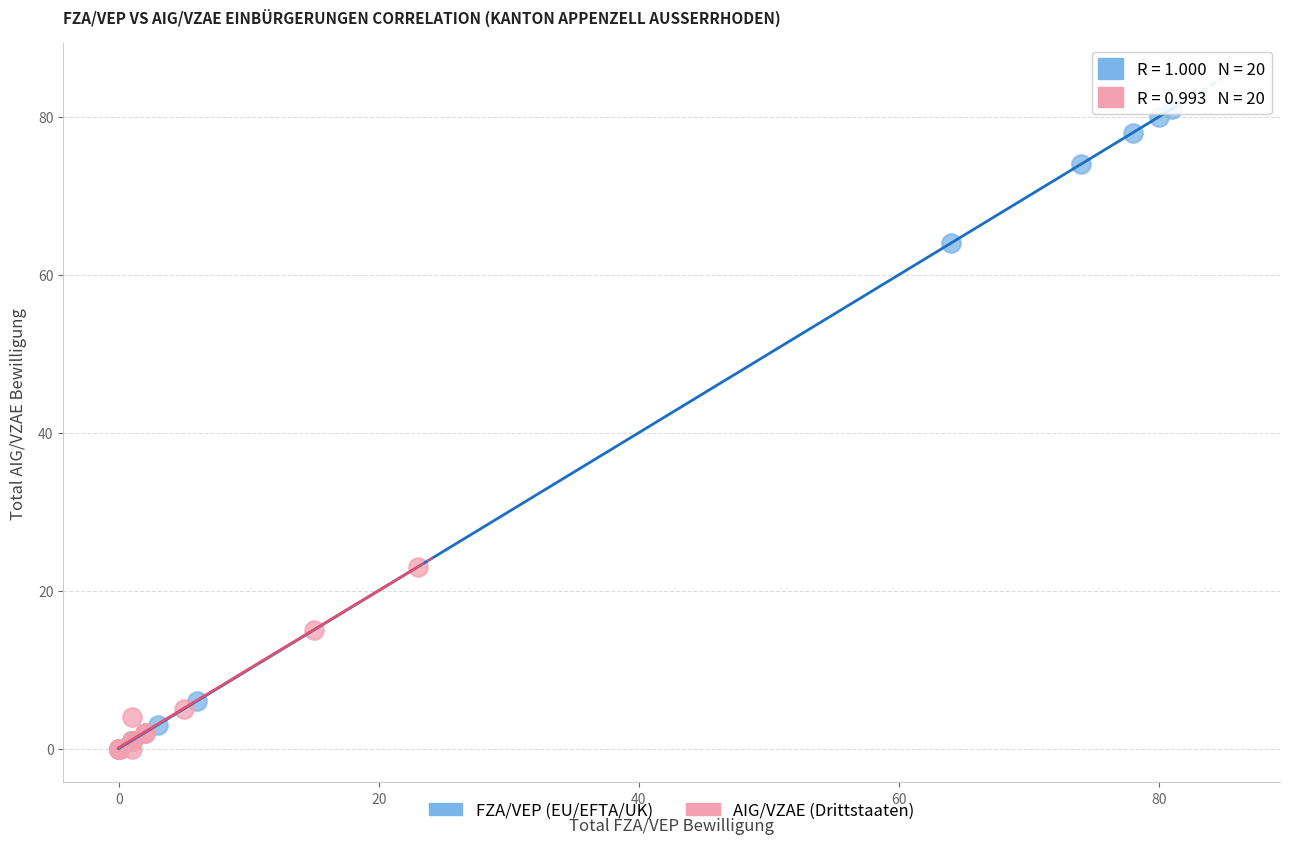

Which series has the widest spread of Y values?

FZA/VEP (EU/EFTA/UK)